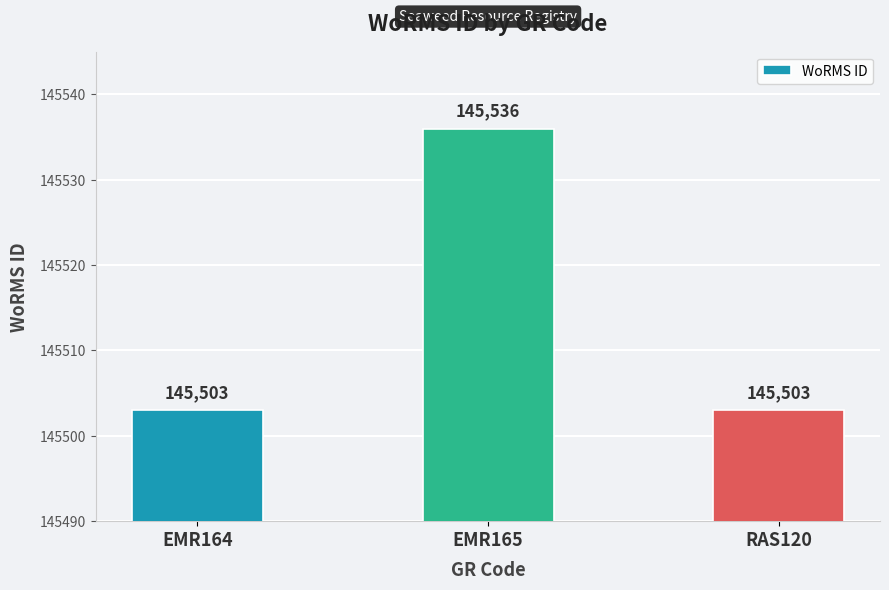

The value at RAS120 is 145503. True or false?

True